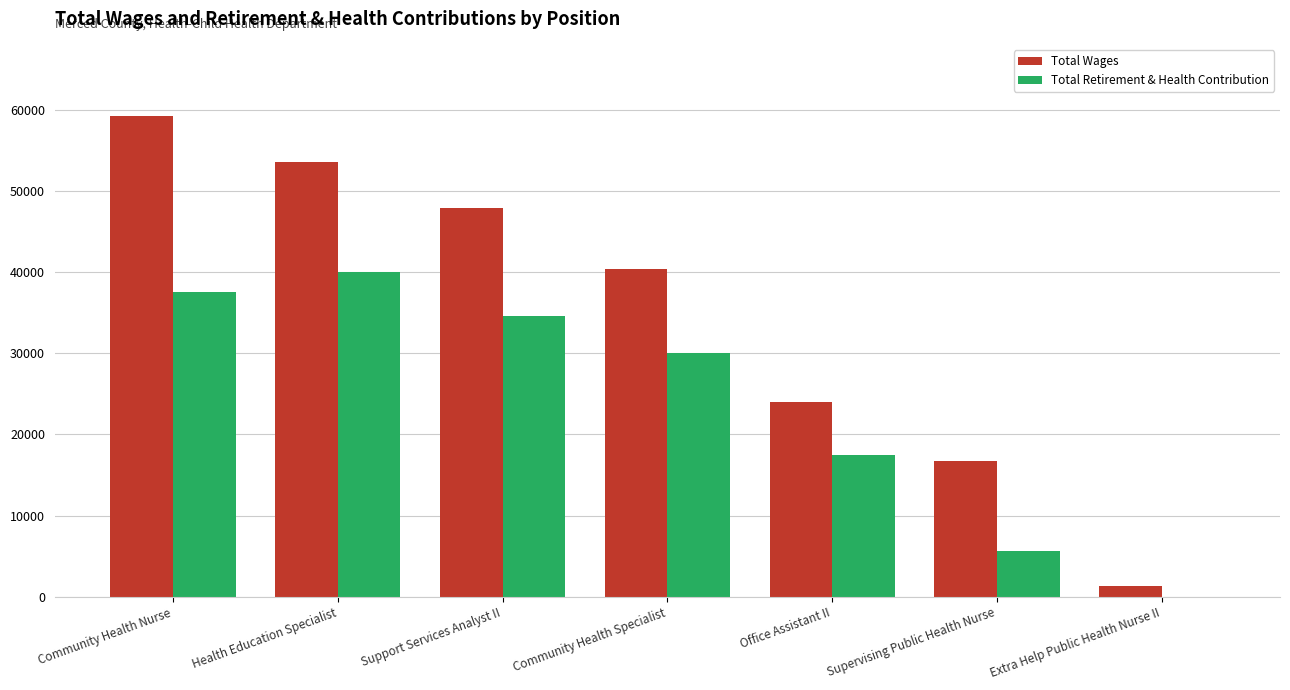

The value of Total Retirement & Health Contribution at Community Health Specialist is 53465. True or false?

False